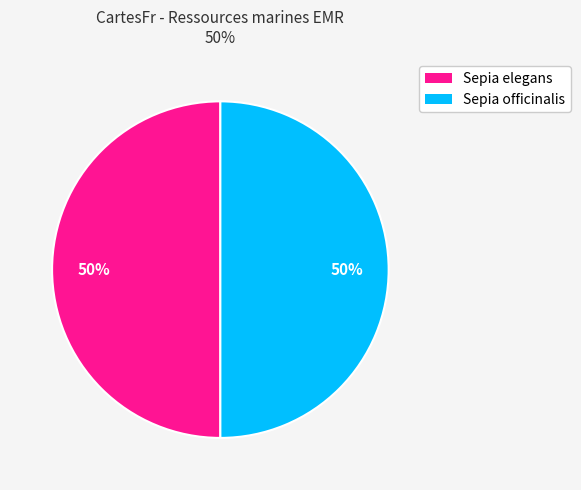

To the nearest percent, what is the average slice percentage?

50%